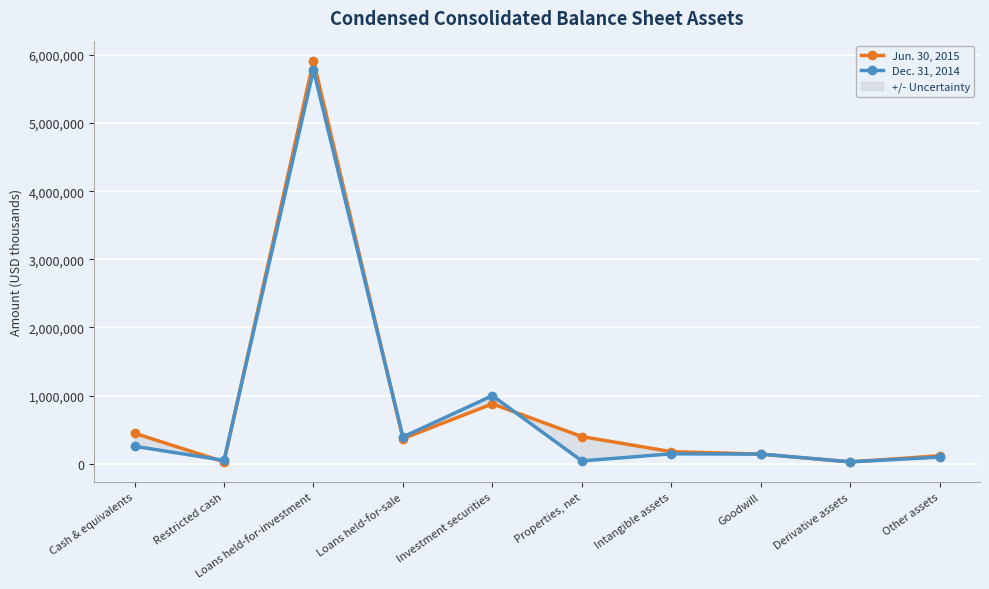

At how many categories does at least one series exceed 1457942?

1